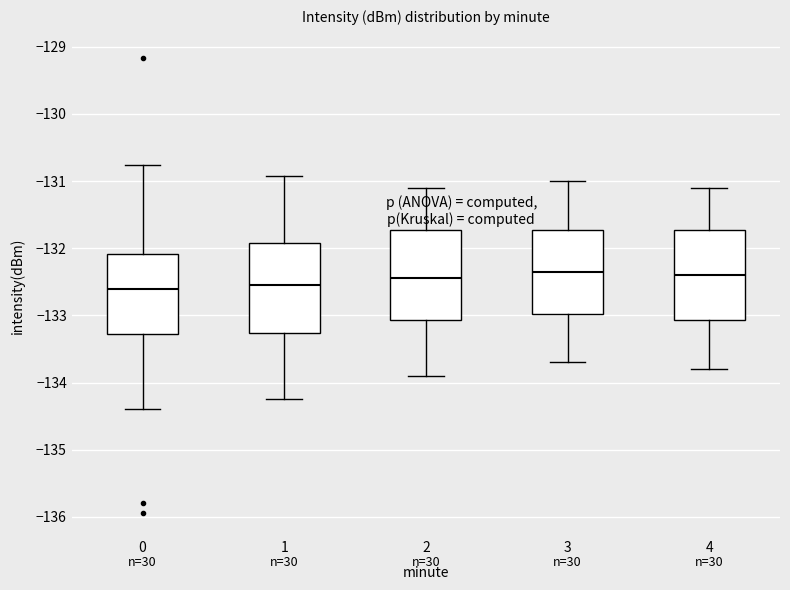

Reading left to right, read every box against the y-axis: the position of its median line, the range the box covers, and the ends of its whiskers. The values are not printed on the chart, so give them approximately, as read against the axis.

0: median -132.6, box -133.3 to -132.1, whiskers -134.4 to -130.8
1: median -132.5, box -133.3 to -131.9, whiskers -134.2 to -130.9
2: median -132.4, box -133.1 to -131.7, whiskers -133.9 to -131.1
3: median -132.3, box -133.0 to -131.7, whiskers -133.7 to -131.0
4: median -132.4, box -133.1 to -131.7, whiskers -133.8 to -131.1